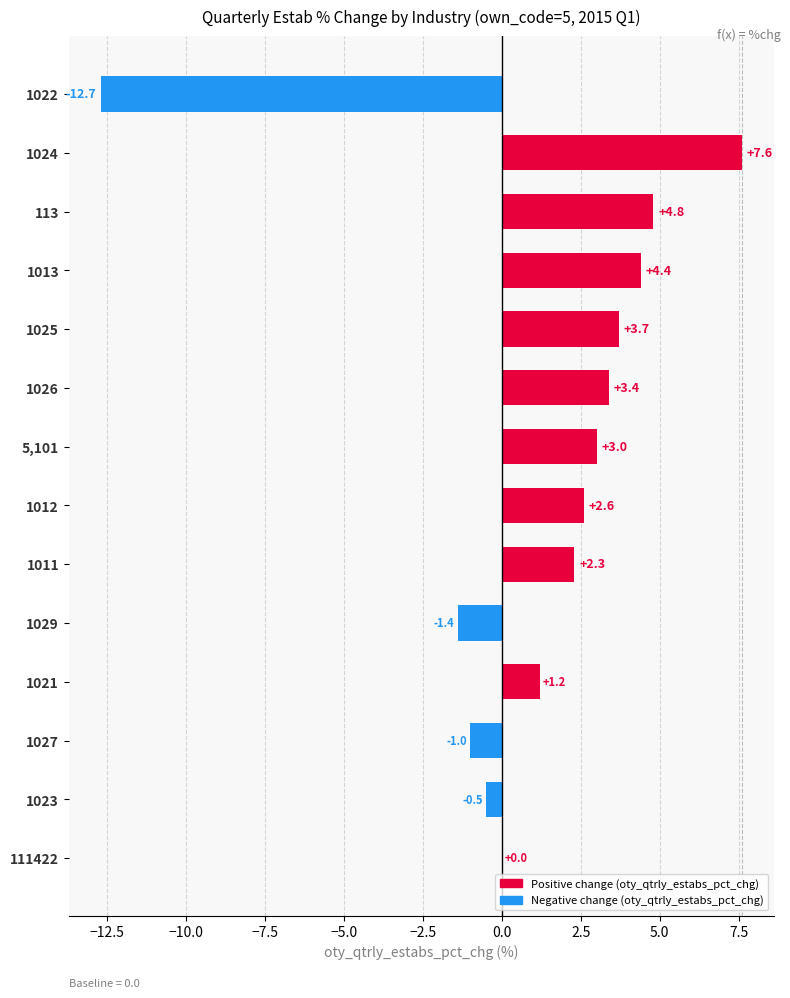

What is the change in value from 1026 to 1011?

-1.1